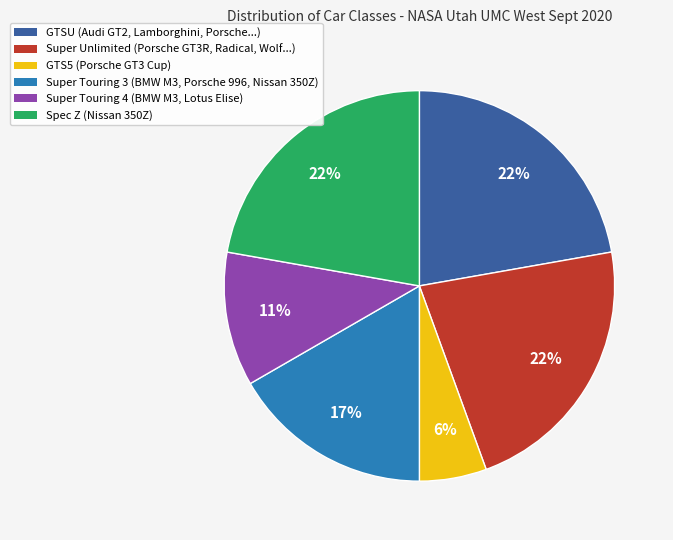

To the nearest percent, what is the combined percentage of Super Touring 4 and Spec Z?

33%